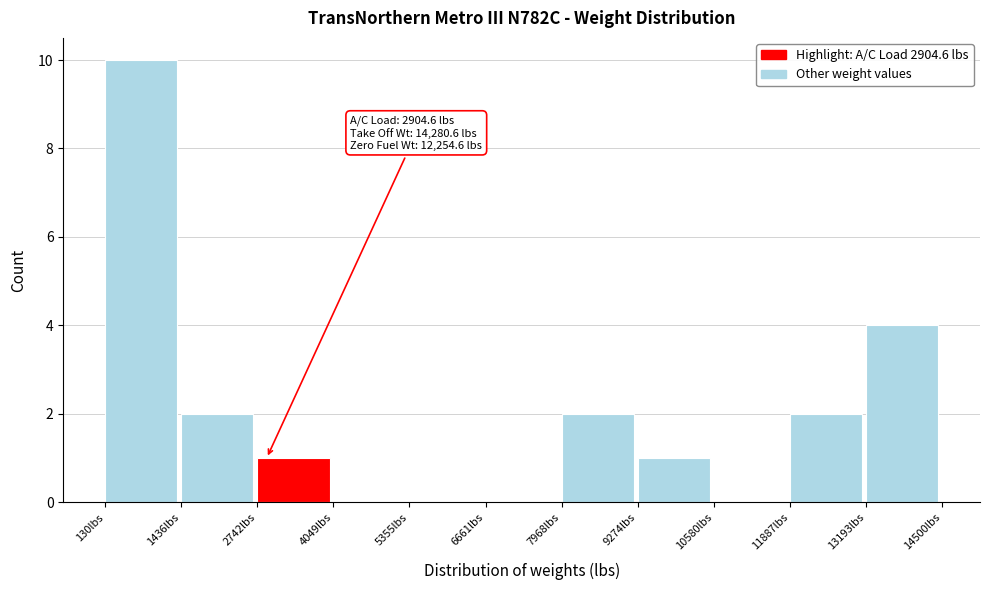

Over which range of the x-axis is the bar tallest?

200 to 1400